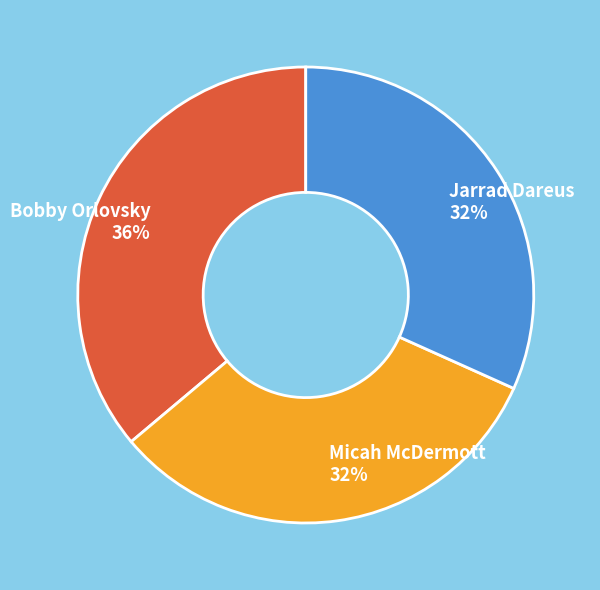

Approximately how many times larger is the value at Micah McDermott compared to Bobby Orlovsky?

0.9